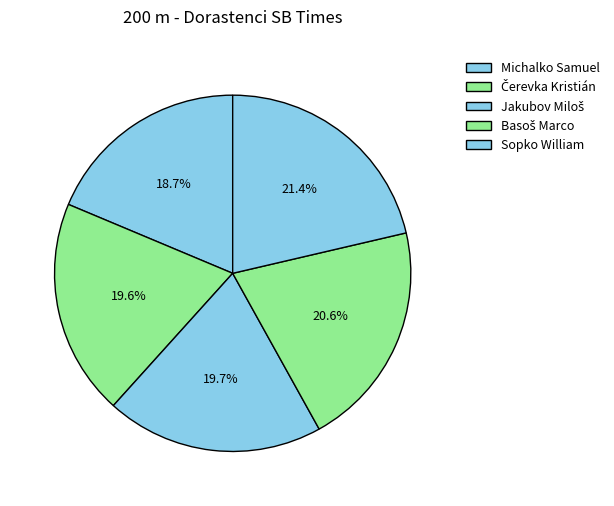

How many slices are in this pie chart?

5